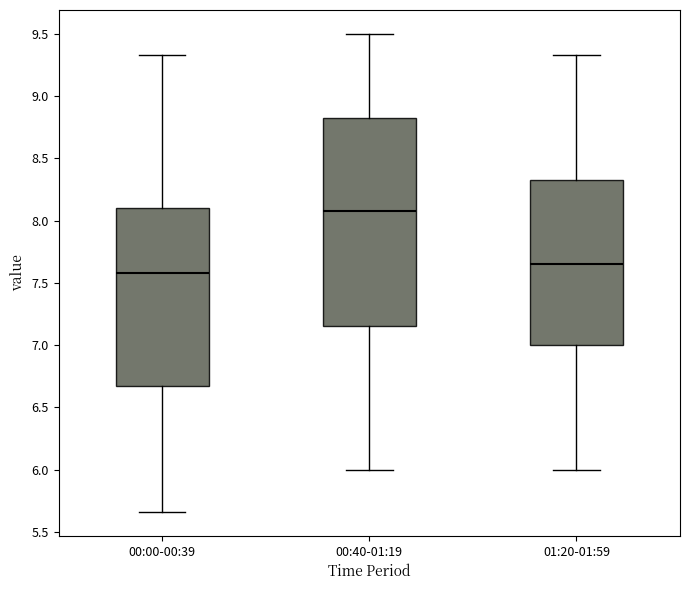

Comparing the boxes themselves (not the whiskers), which one is the tallest?

00:40-01:19